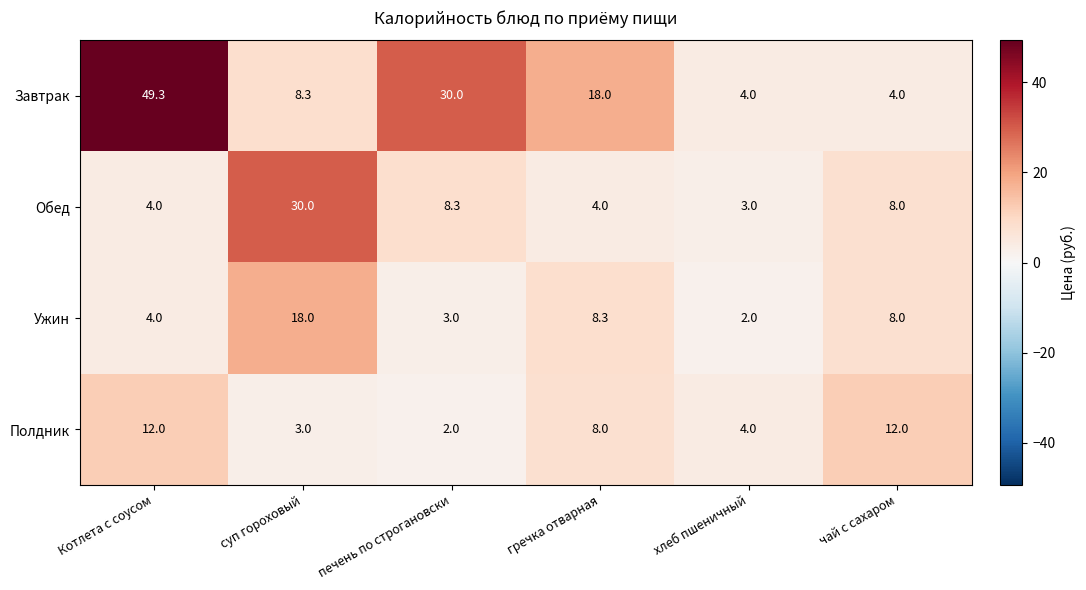

Reading left to right, list all the values displayed in this chart.

Завтрак: 49.3	8.3	30.0	18.0	4.0	4.0
Обед: 4.0	30.0	8.3	4.0	3.0	8.0
Ужин: 4.0	18.0	3.0	8.3	2.0	8.0
Полдник: 12.0	3.0	2.0	8.0	4.0	12.0